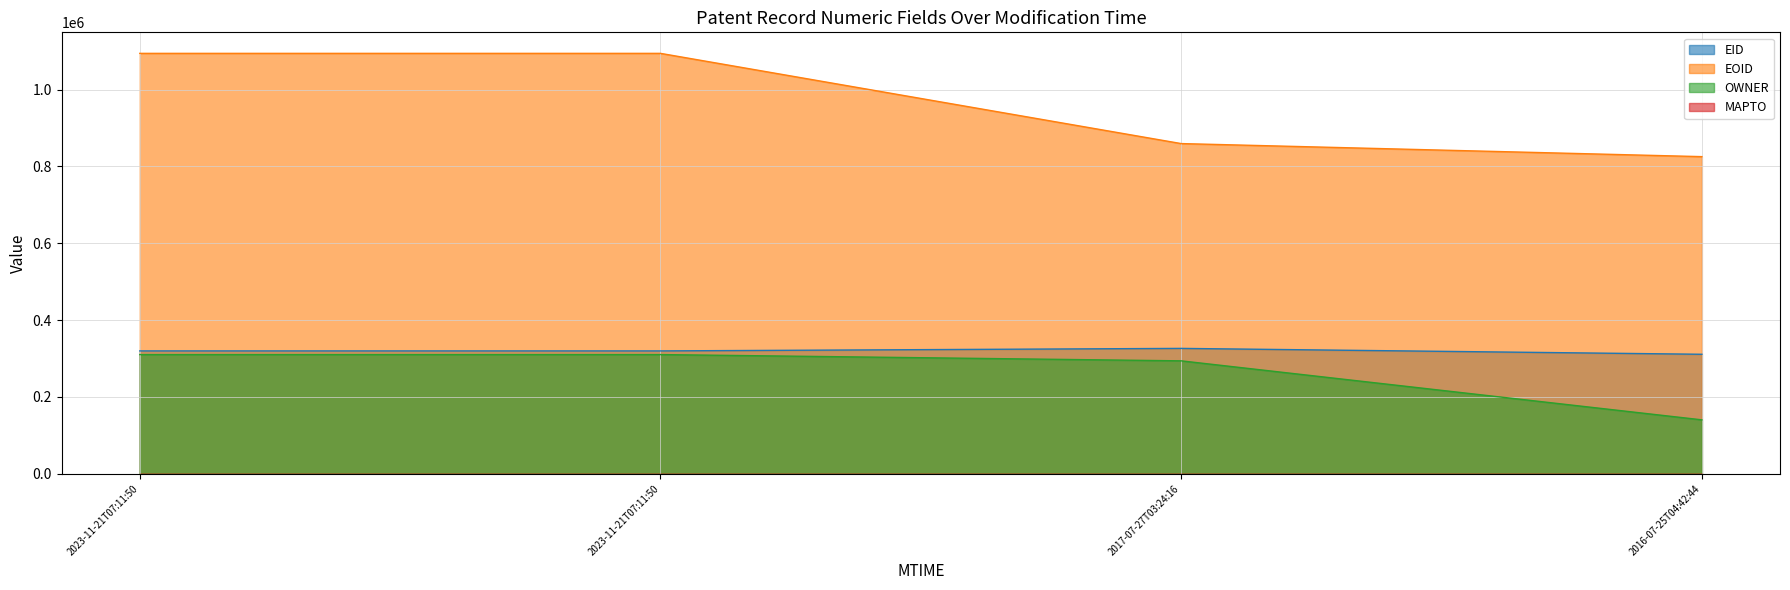

At 2023-11-21T07:11:50, list the series in order from largest to smallest.

EOID, EID, OWNER